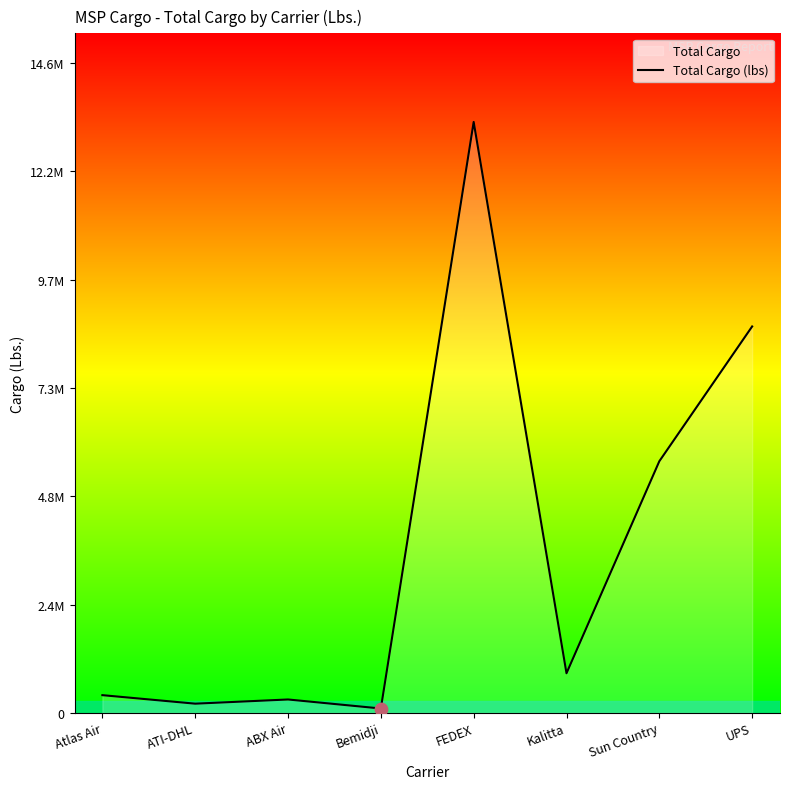

Approximately how many times larger is the value at UPS compared to ATI-DHL?

42.0